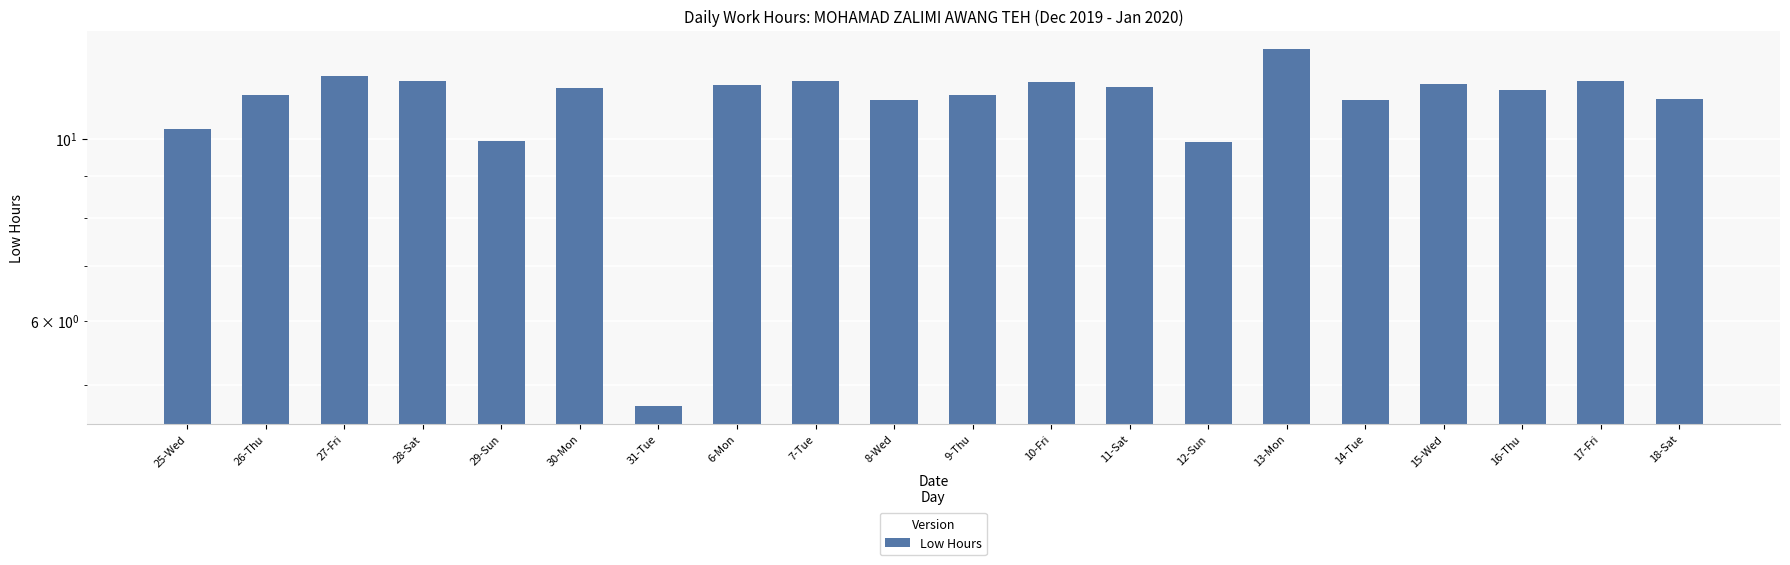

Does the chart contain stacked bars?

No